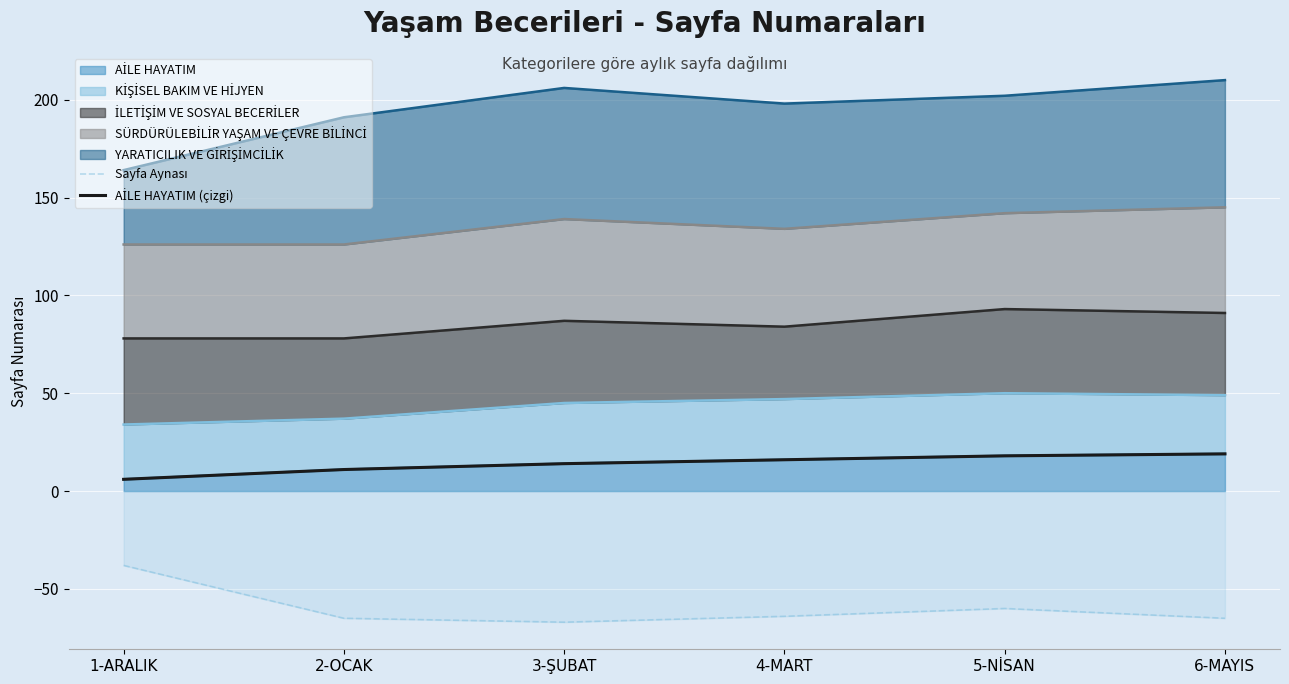

At how many categories does at least one series exceed -31?

6